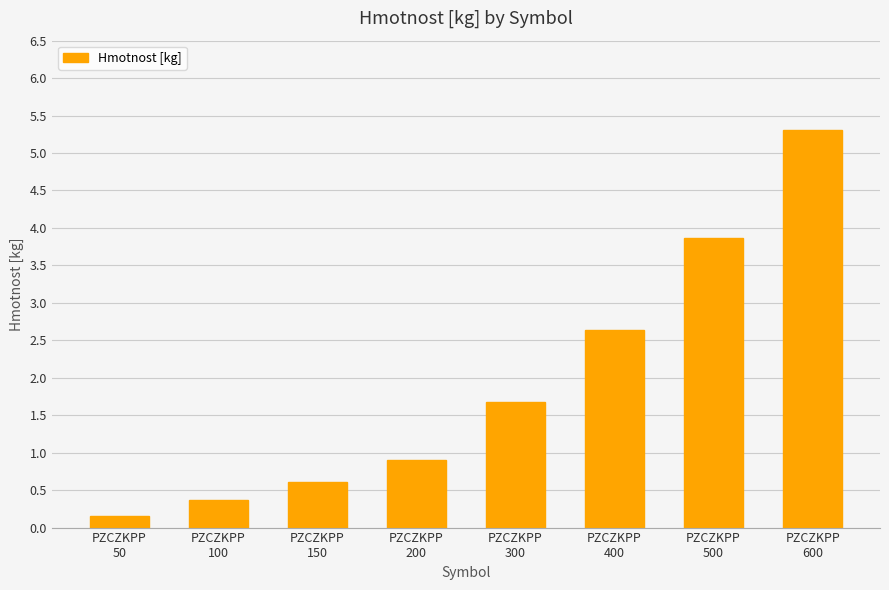

How many distinct data groups are displayed?

1